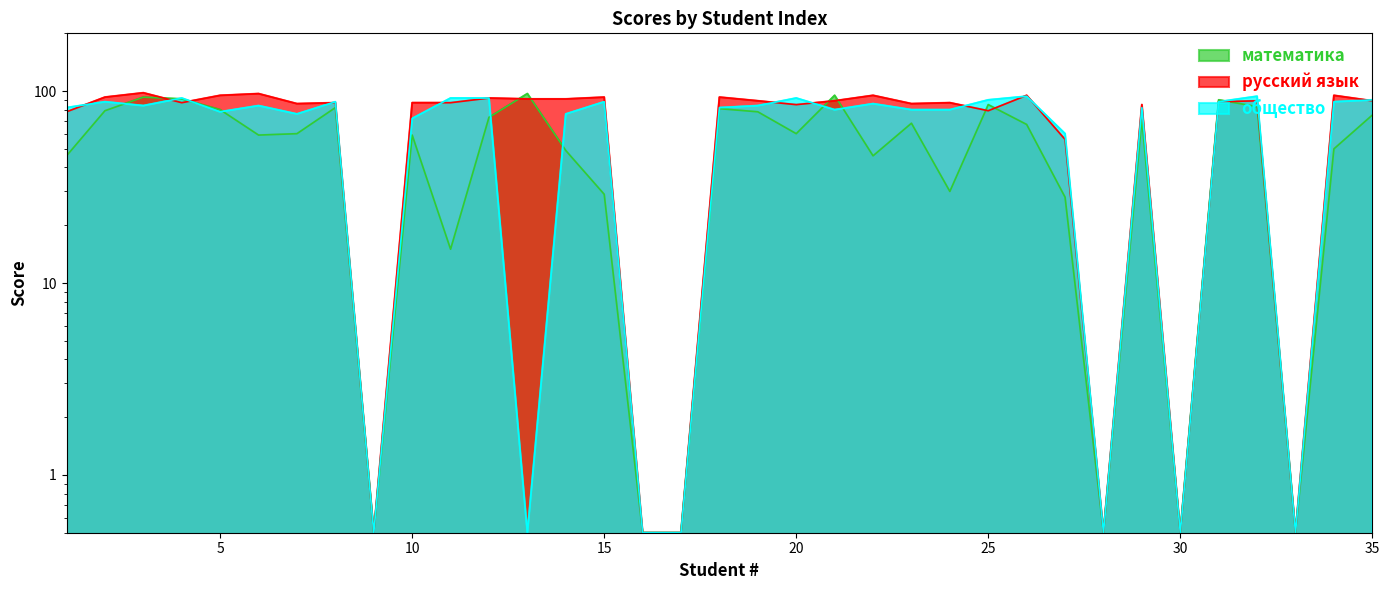

What is the value of the математика point at the 9th from the left?

0.5